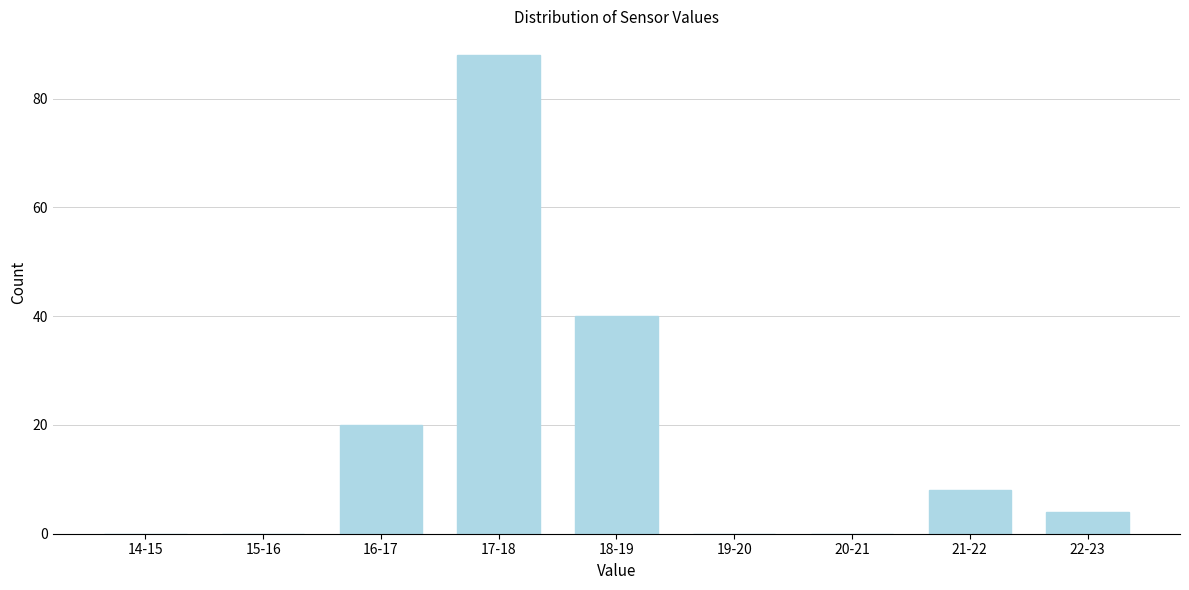

Reading left to right, extract all data points from this chart.

14-15=0	15-16=0	16-17=20	17-18=88	18-19=40	19-20=0	20-21=0	21-22=8	22-23=4